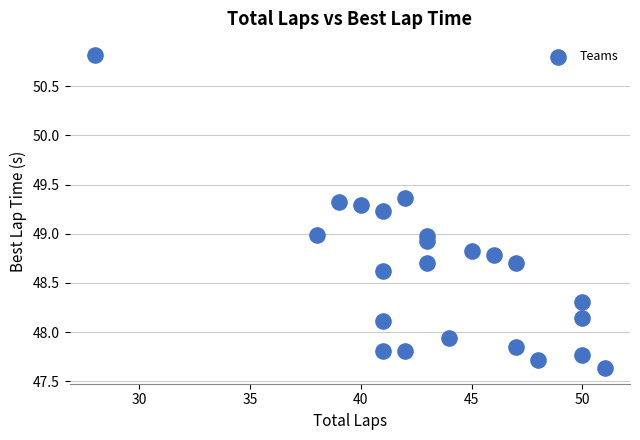

What is the range of X values (max minus min)?

23.0